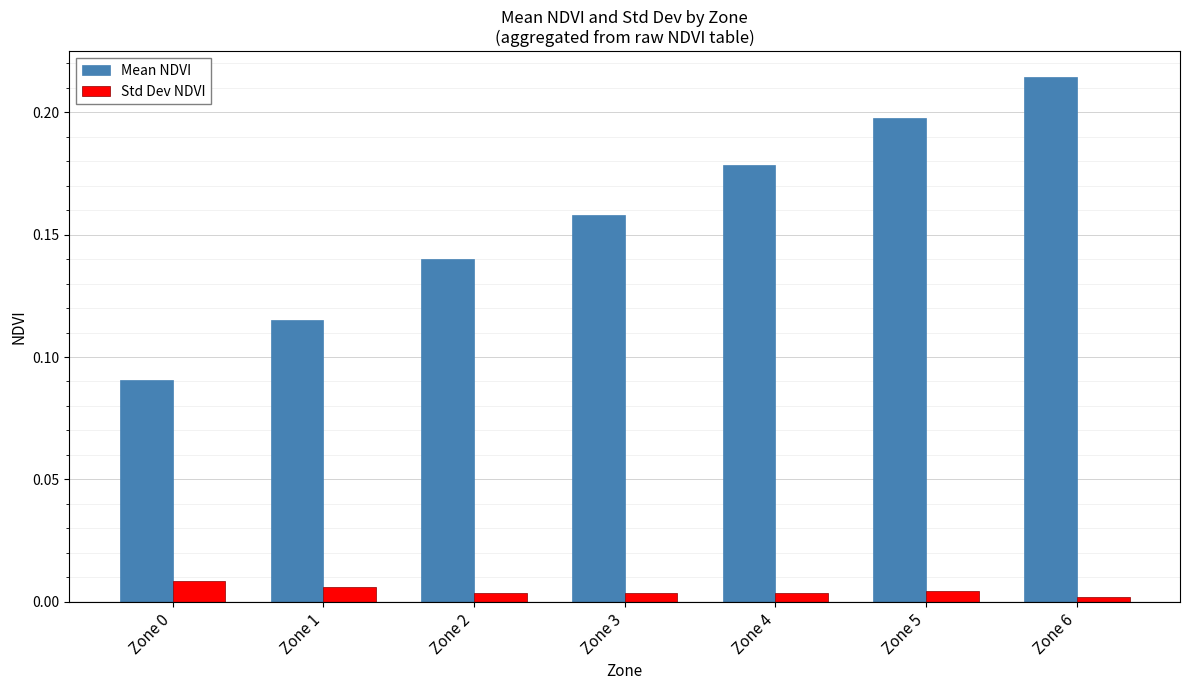

Which series has the largest range (max minus min)?

Mean NDVI